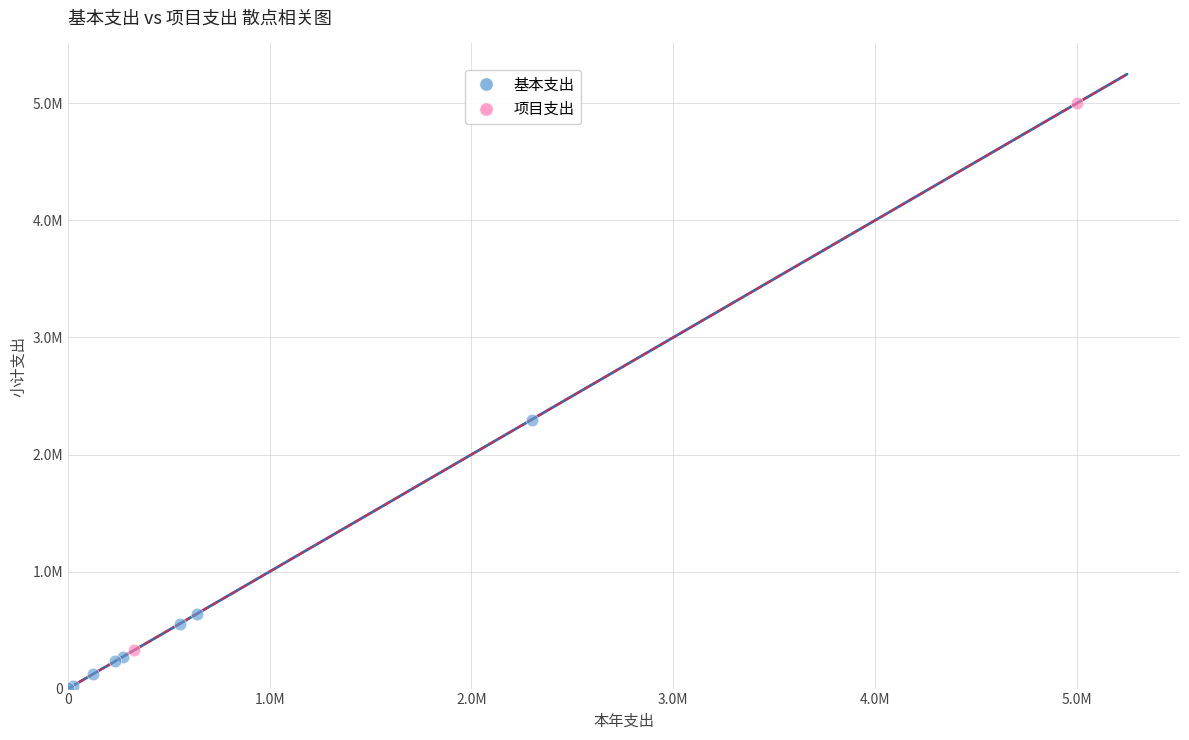

What are all the series names shown in the legend?

基本支出, 项目支出